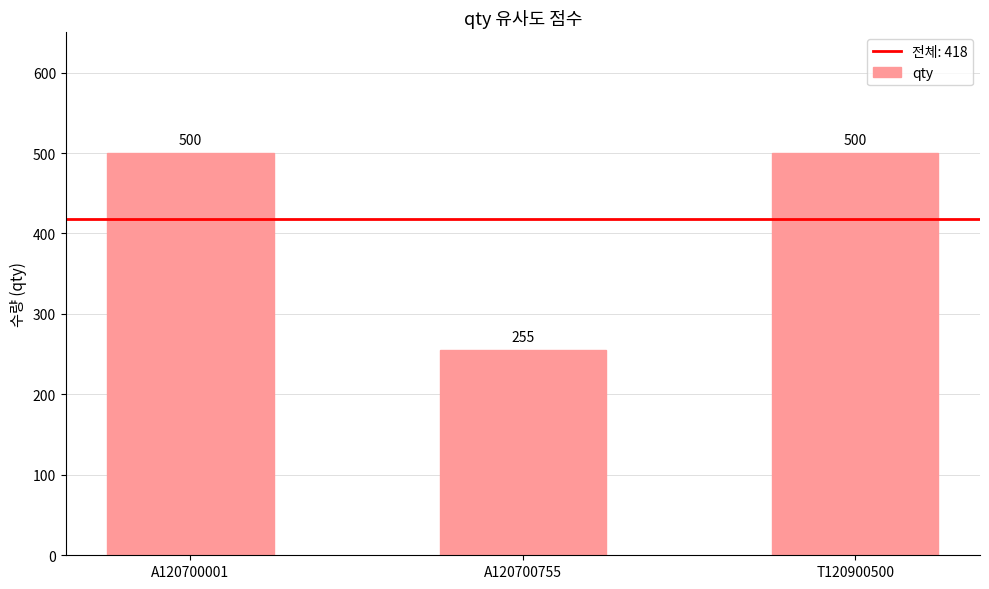

Which has a higher value, T120900500 or A120700755?

T120900500